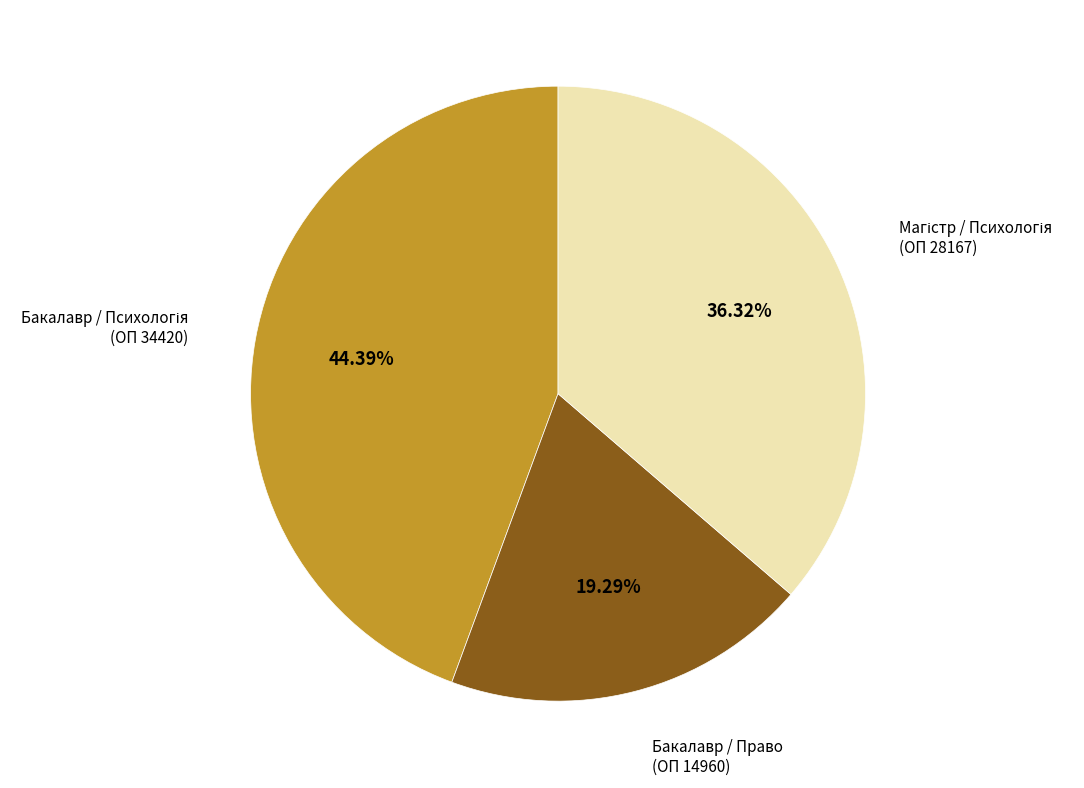

Is there any slice that represents more than half of the pie?

No